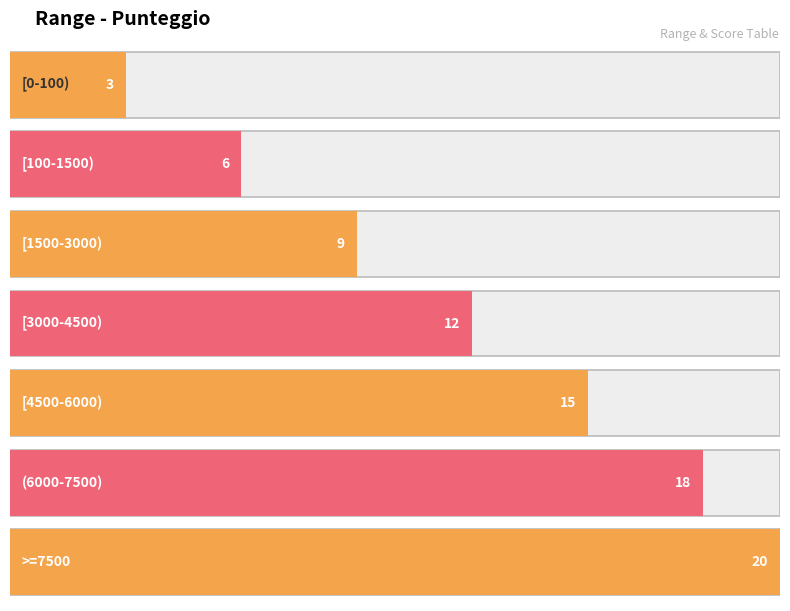

How many data points are less than 12?

3